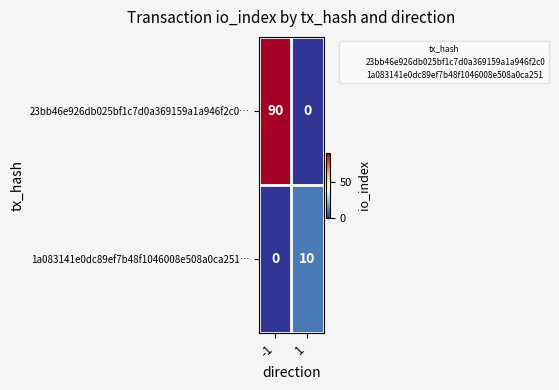

The value of 1a083141e0dc89ef7b48f1046008e508a0ca251… at 1 is 10. True or false?

True